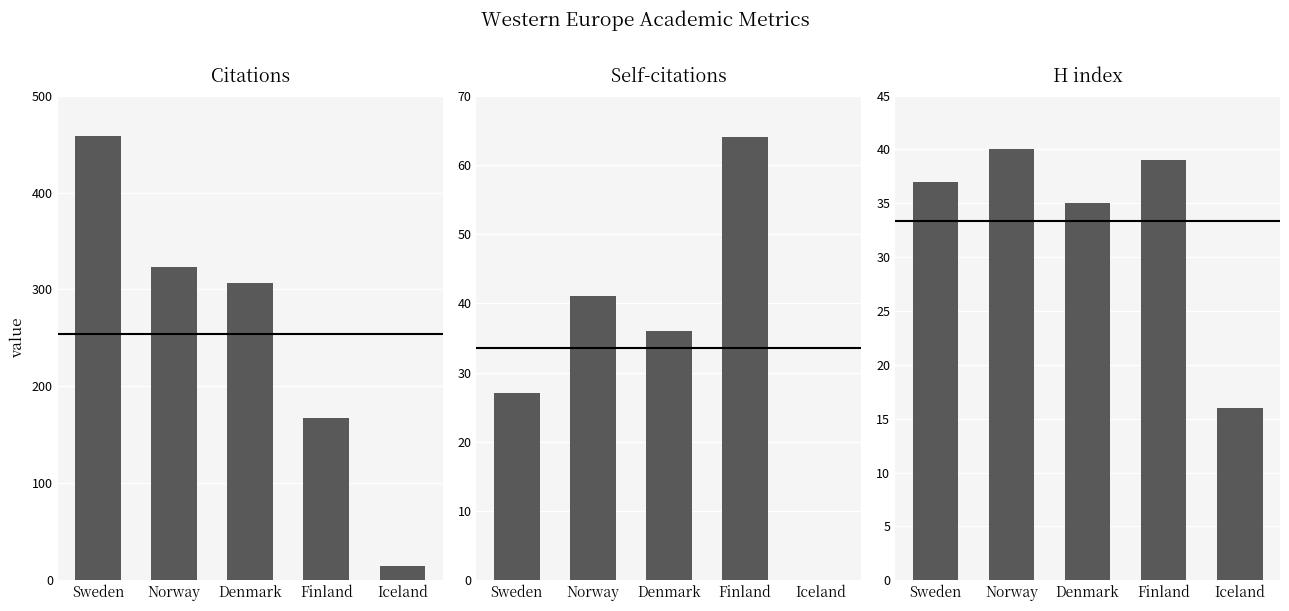

How many bars are there in each group?

3